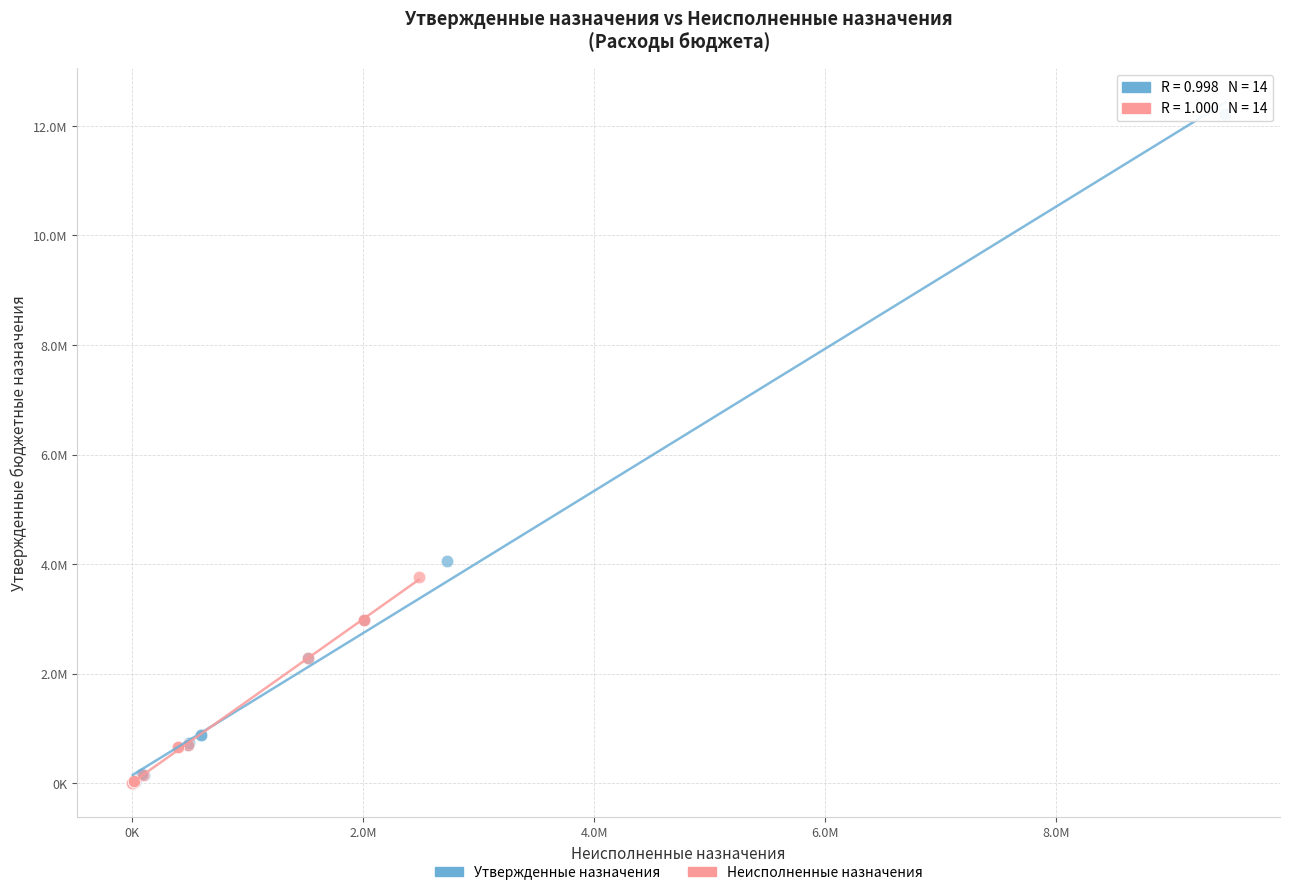

What are all the series names shown in the legend?

Утвержденные назначения, Неисполненные назначения